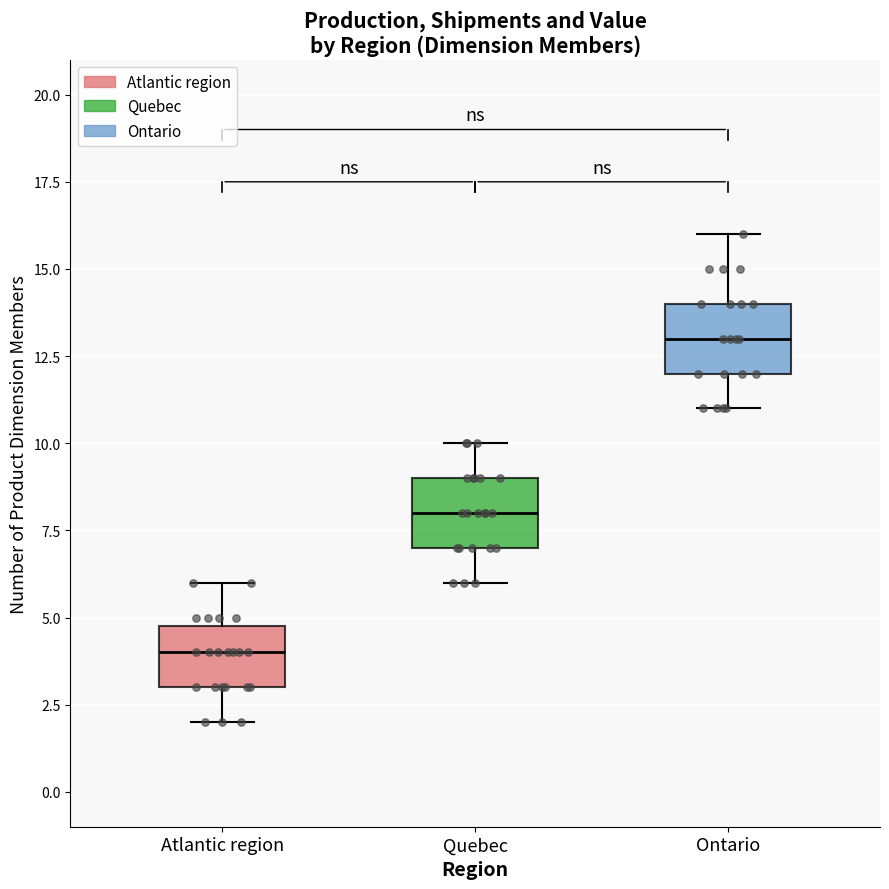

Where does the median line of the box for Quebec sit on the y-axis? The values are not printed on the chart, so give them approximately, as read against the axis.

8